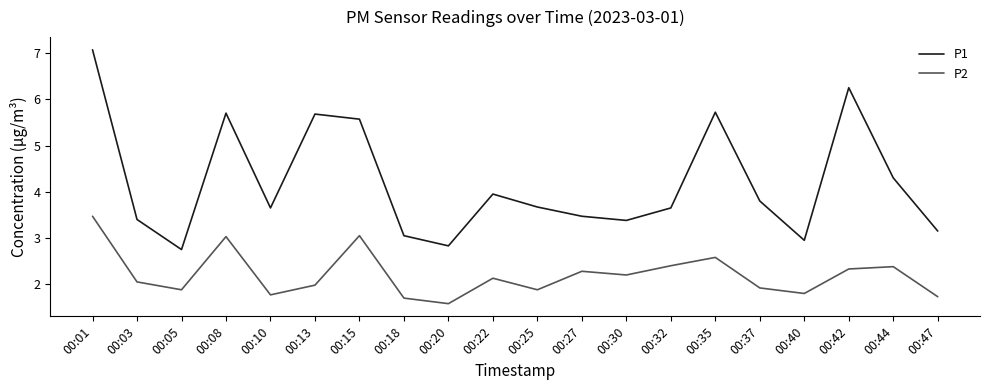

True or false: P2 has a value of 3.0 at 00:15.

True